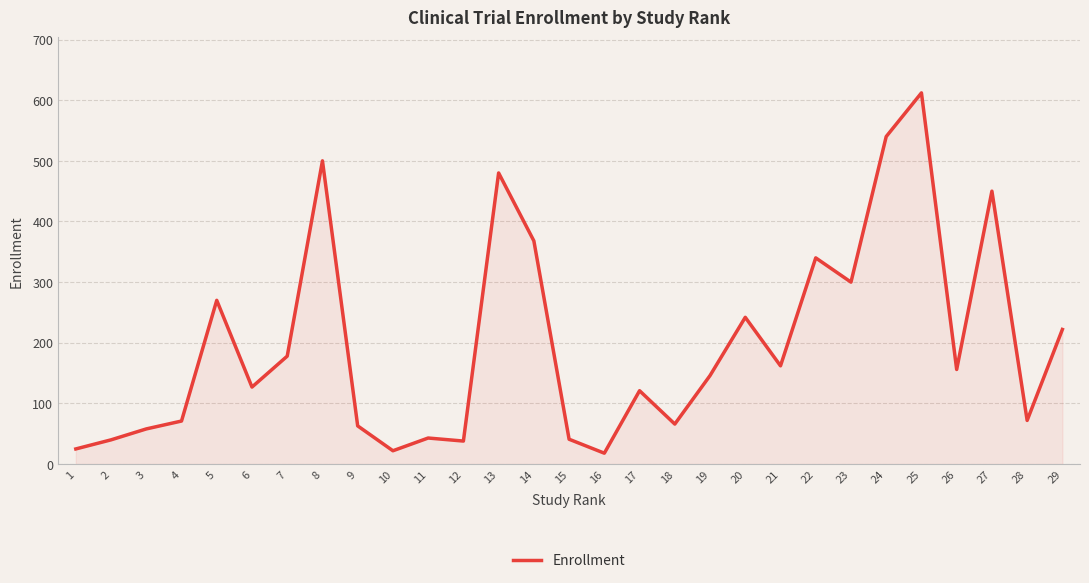

What is the change in value from 18 to 29?

+156